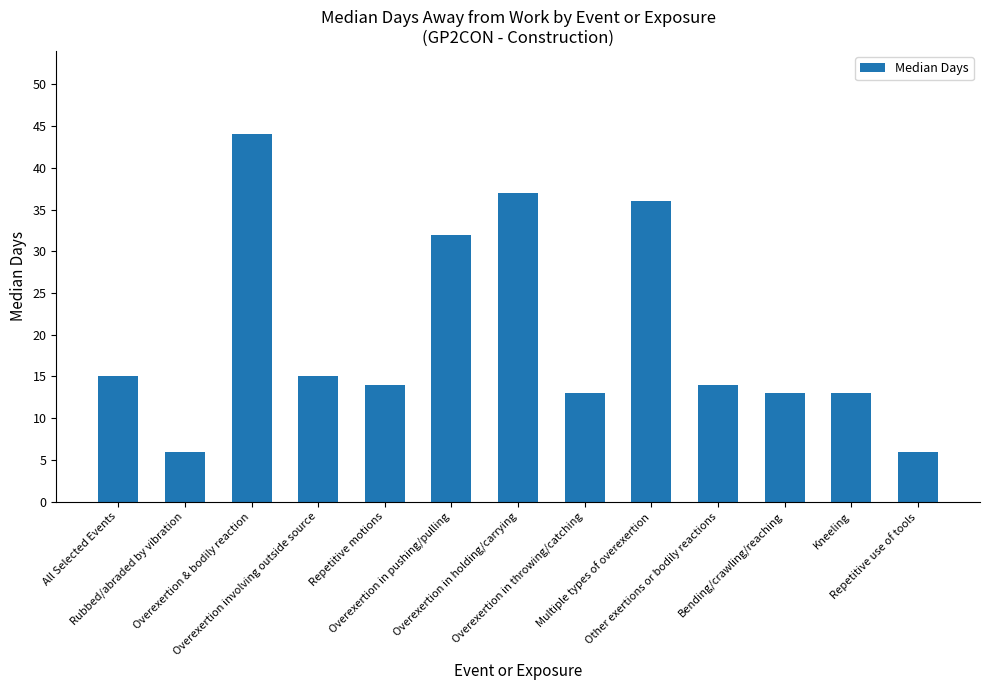

True or false: the data shows 32 at Overexertion in pushing/pulling.

True